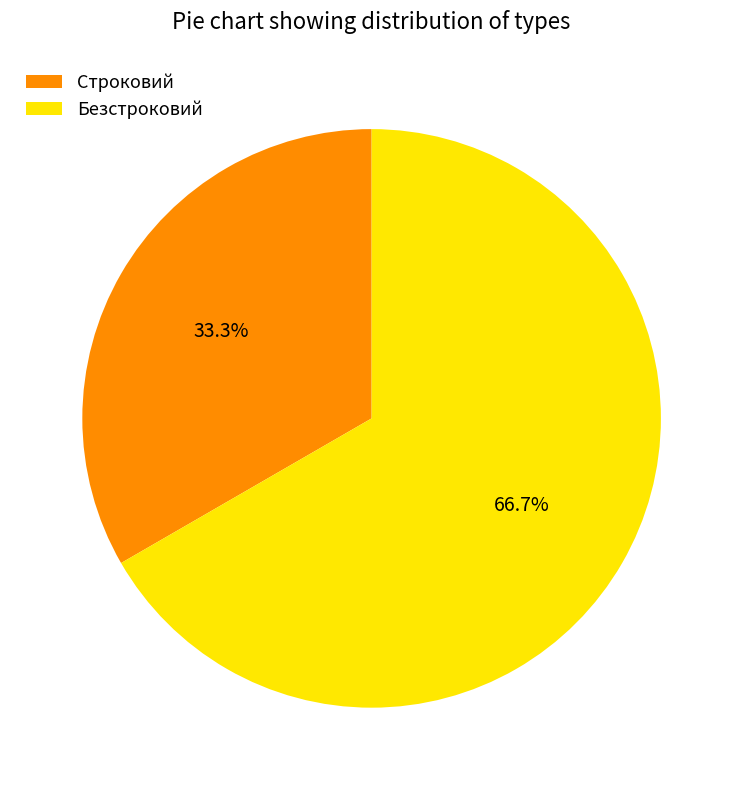

To the nearest percent, what is the difference between the largest and smallest slice percentages?

33%